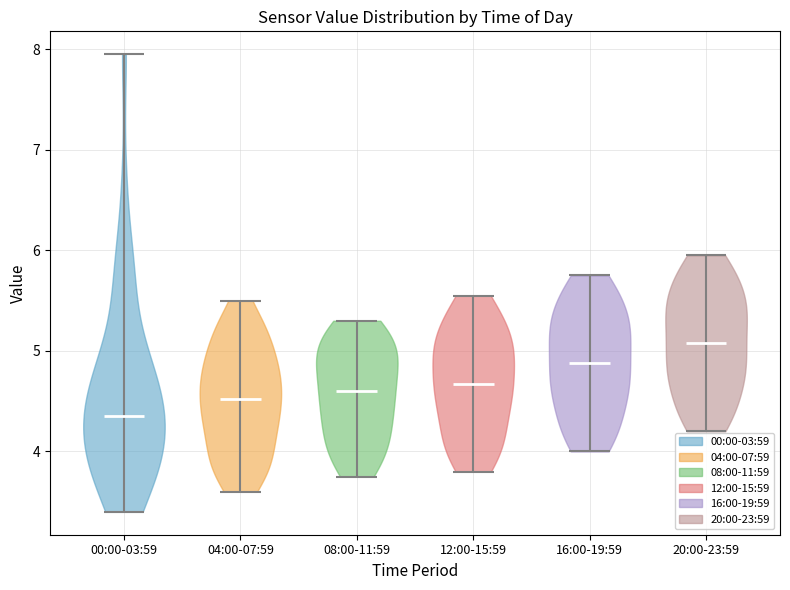

Which violin has the lowest median line?

00:00-03:59